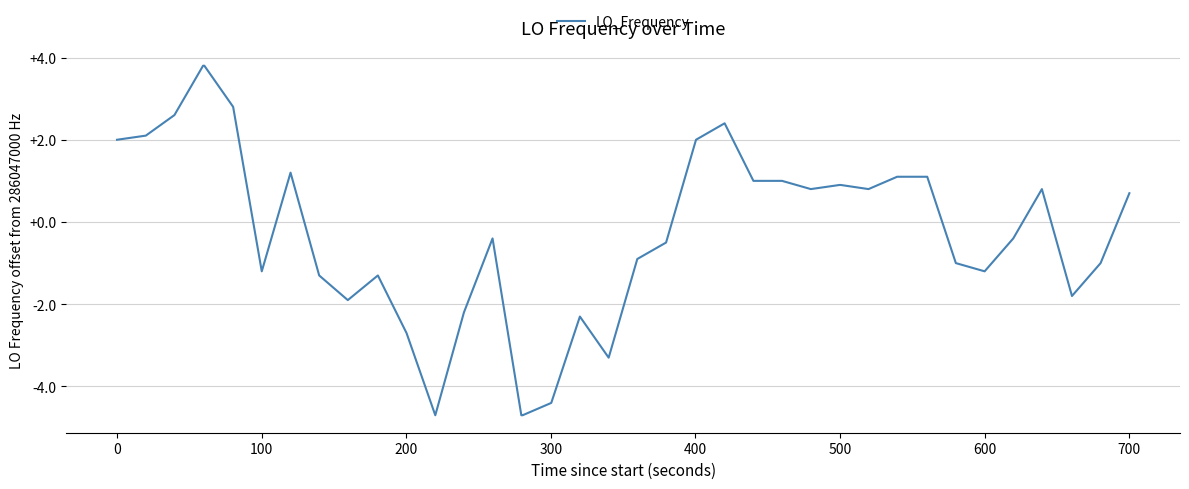

Reading left to right, what are all the values shown in this chart?

2.0	2.1	2.6	3.8	3.8	2.8	-1.2	1.2	-1.3	-1.9	-1.3	-2.7	-4.7	-2.2	-0.4	-4.7	-4.7	-4.4	-2.3	-3.3	-0.9	-0.5	2.0	2.4	1.0	1.0	0.8	0.9	0.9	0.8	1.1	1.1	1.1	-1.0	-1.2	-0.4	0.8	-1.8	-1.0	0.7